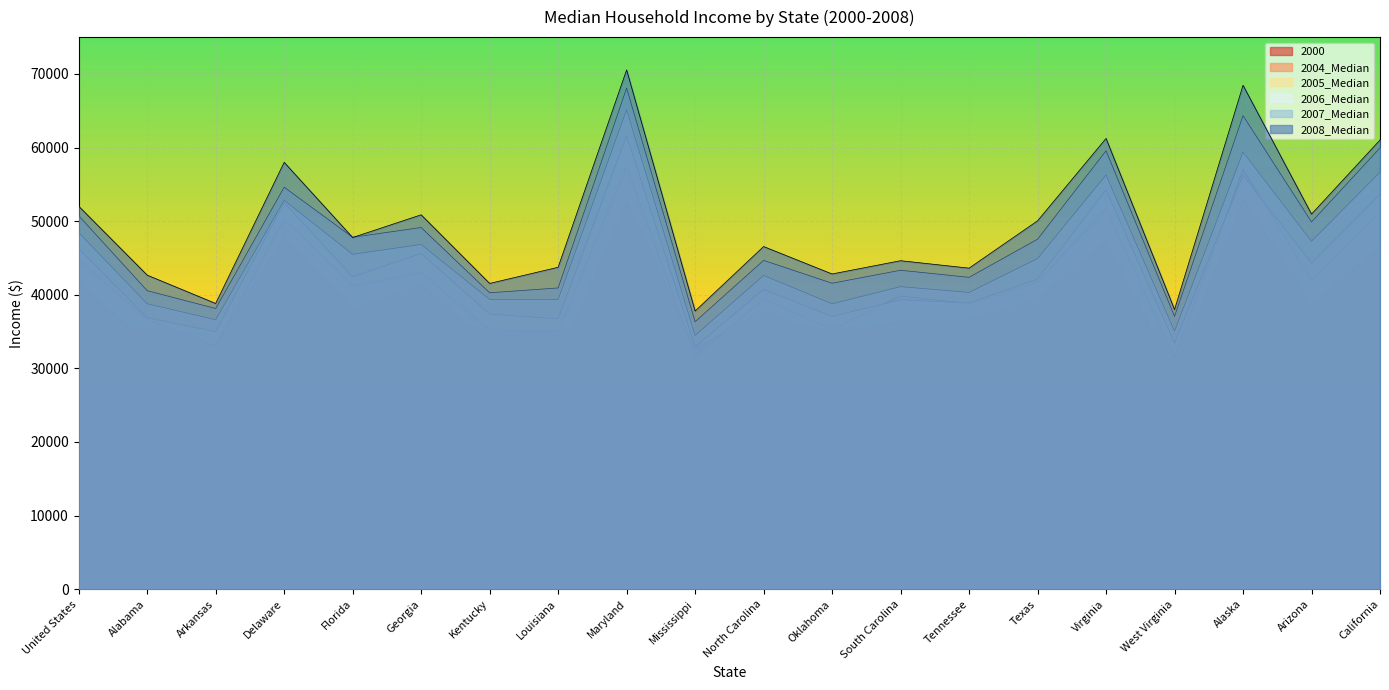

What is the total value across all series at Alabama?

229024